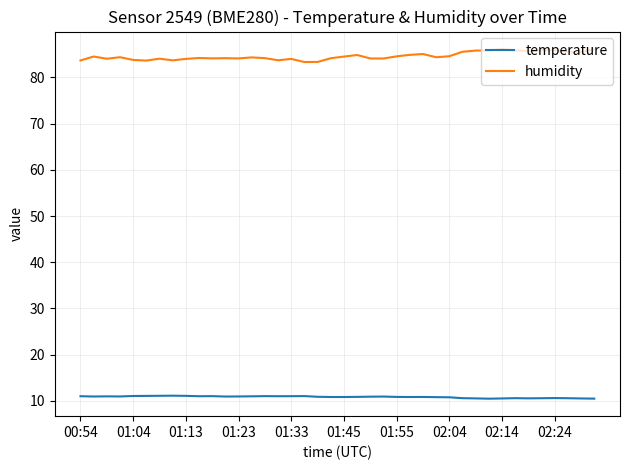

True or false: temperature and humidity intersect in this chart.

False